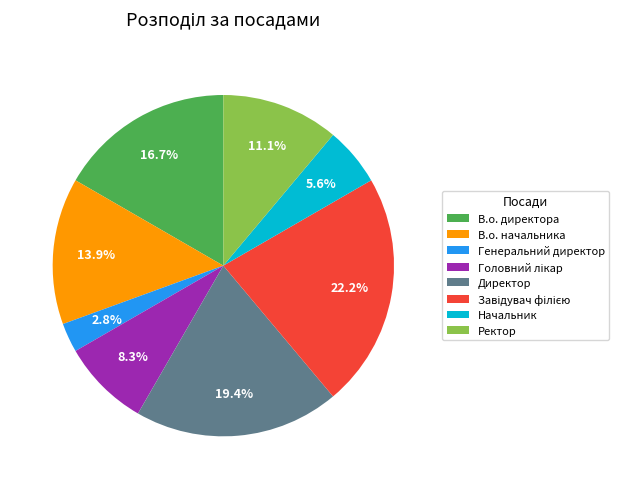

Is there a majority slice in this chart?

No